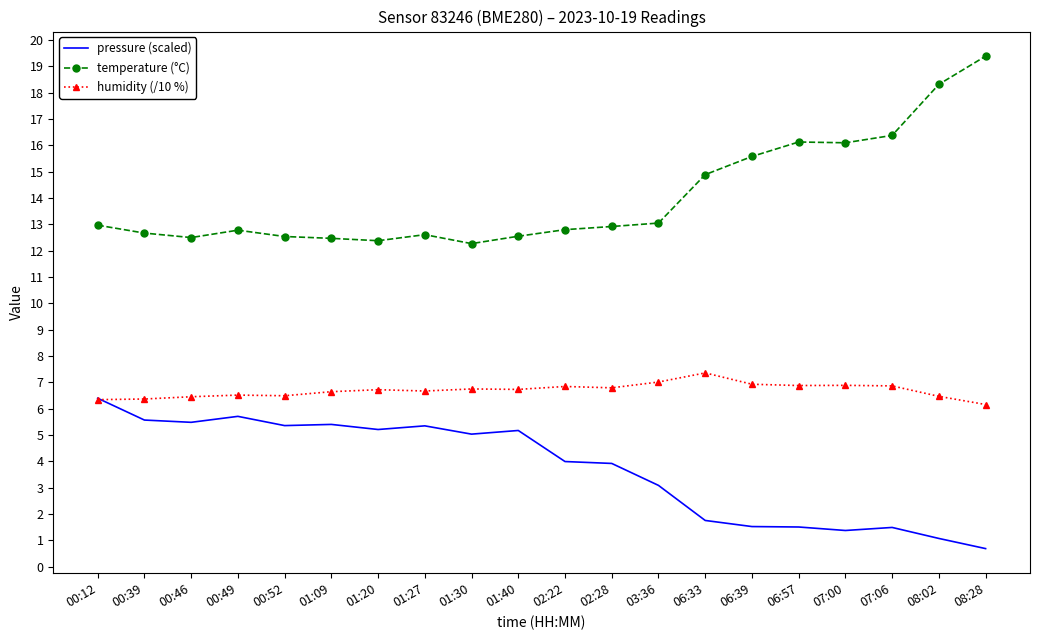

What position from the left is 08:28?

20